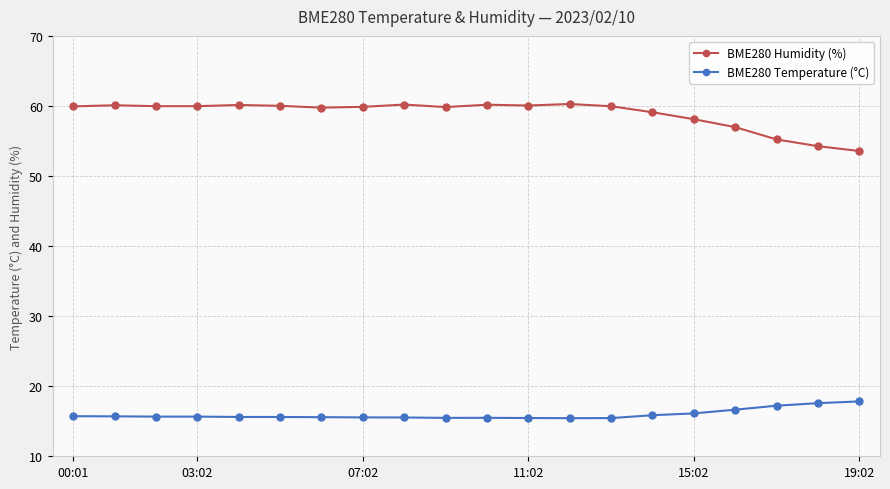

True or false: BME280 Temperature (°C) and BME280 Humidity (%) intersect in this chart.

False